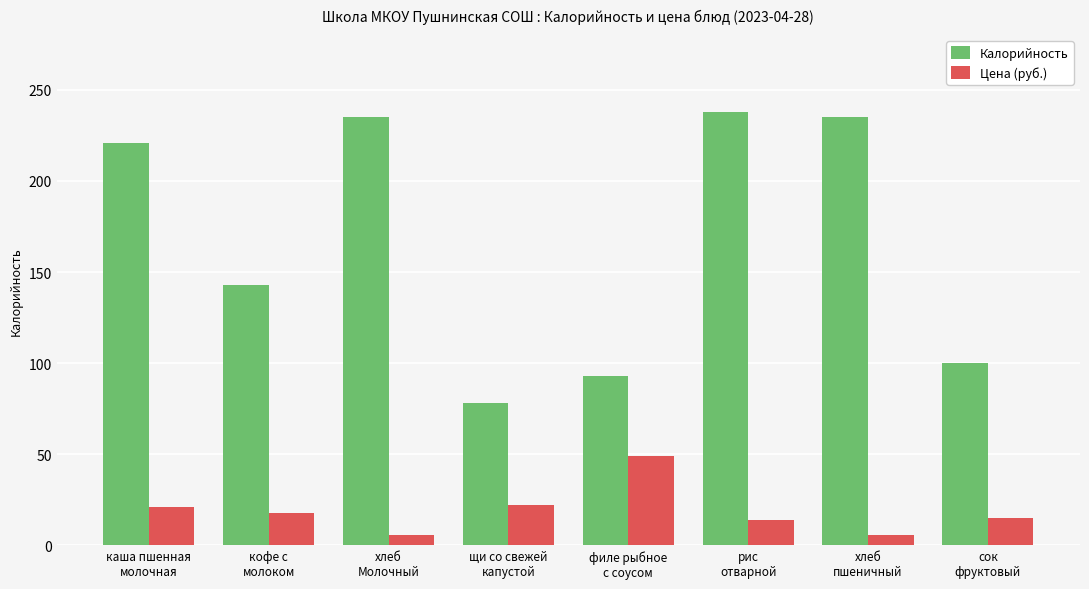

Which series has the widest spread of values?

Калорийность